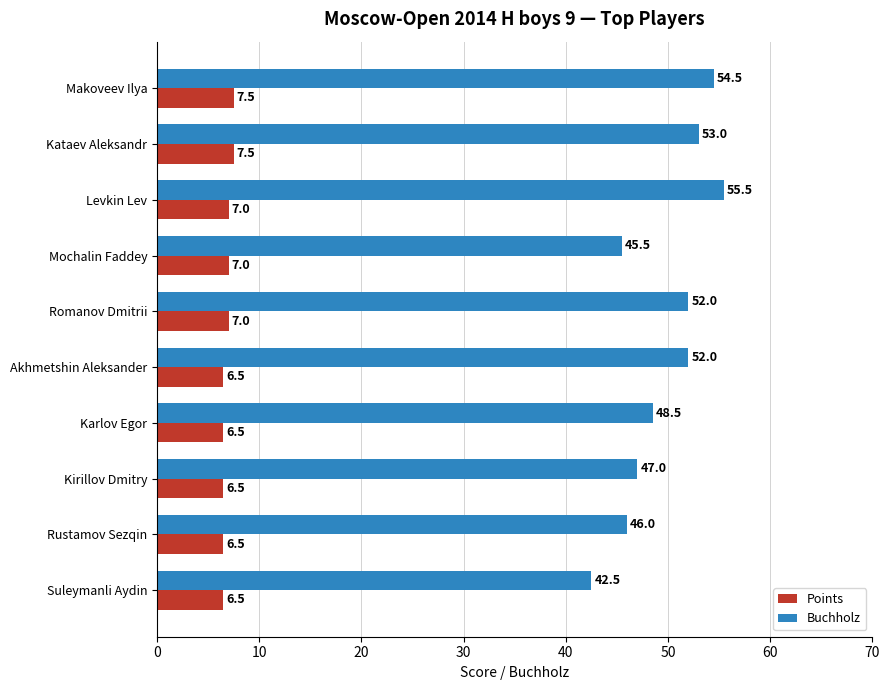

The value of Buchholz at Karlov Egor is 48.5. True or false?

True